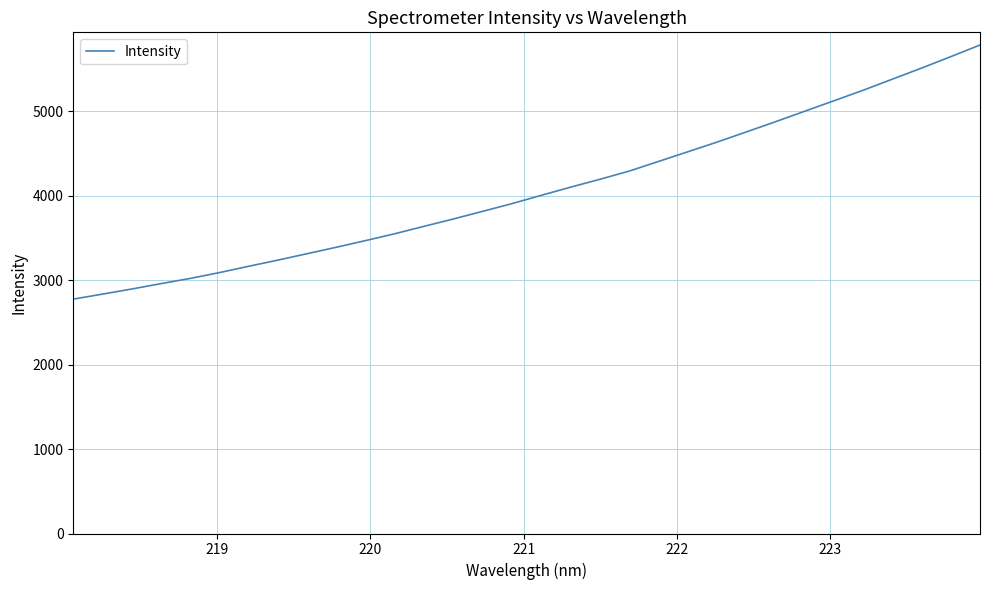

What is the greatest value displayed?

5786.8